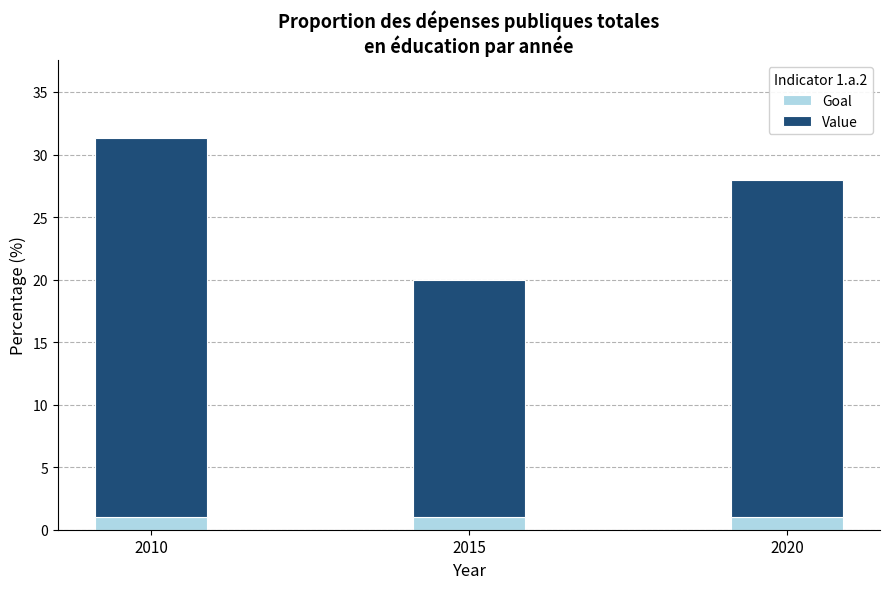

What are all the series names shown in the legend?

Goal, Value